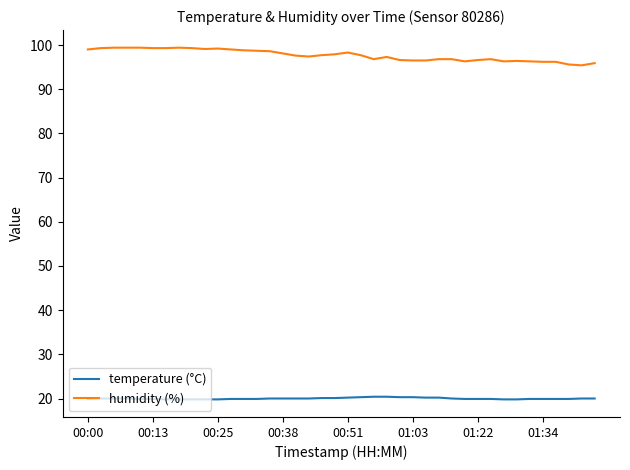

What is the maximum value for humidity (%)?

99.4